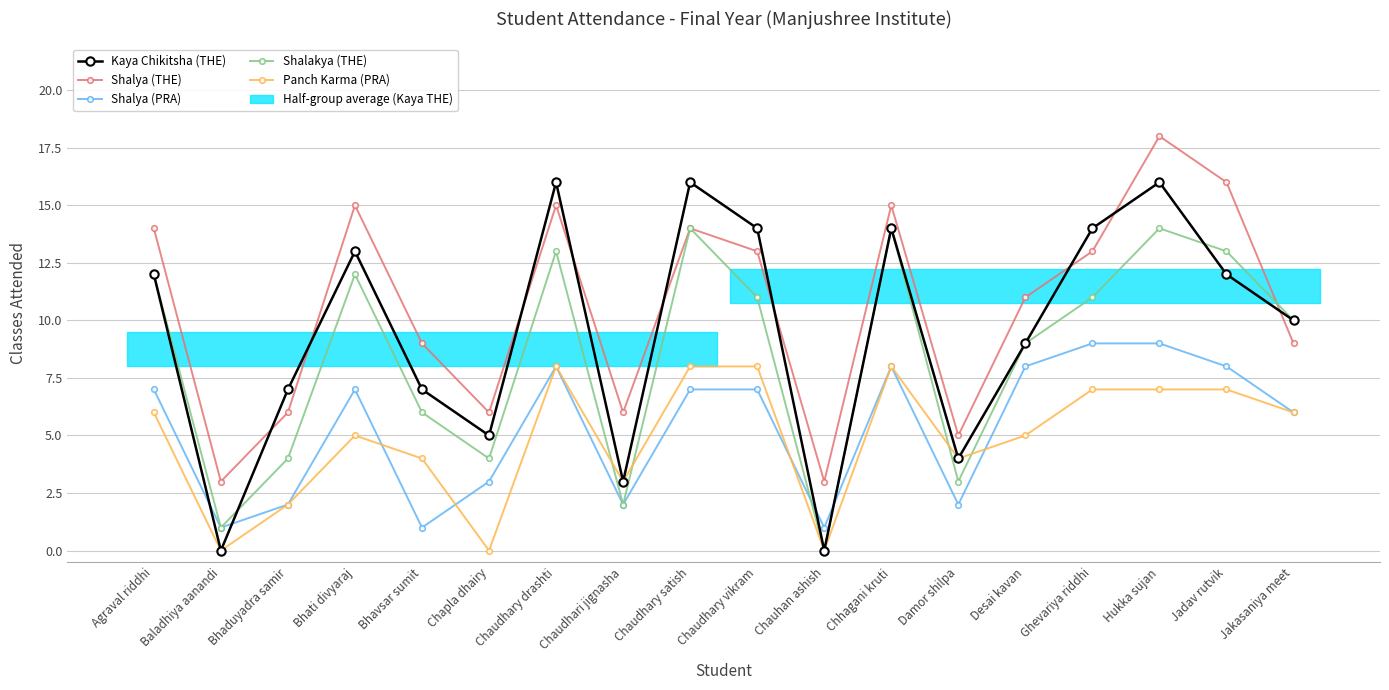

Where is Shalya (PRA) nearest to the value 5?

Jakasaniya meet